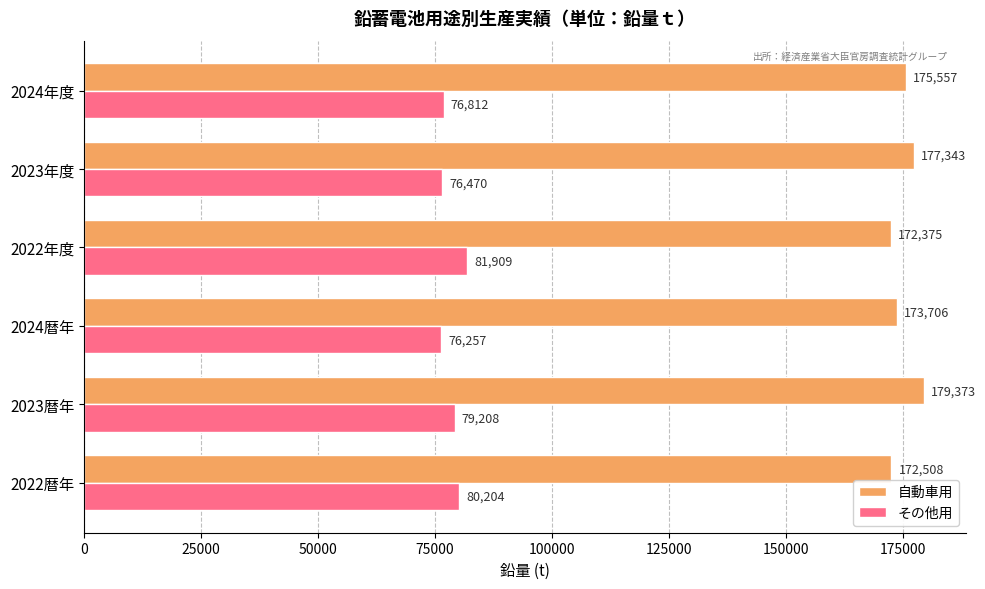

What is the difference between the その他用 values at 2022年度 and 2022暦年?

1705